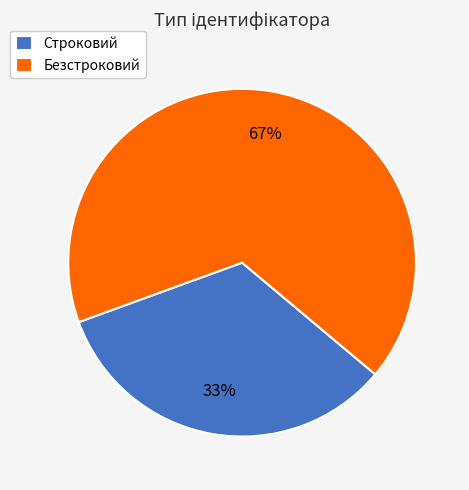

Rank the categories by value from lowest to highest.

Строковий, Безстроковий